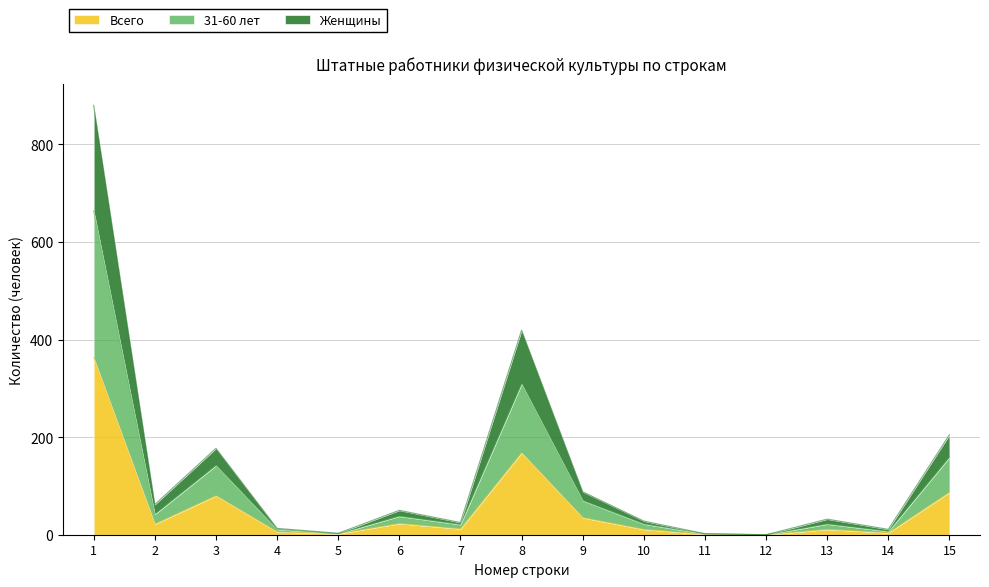

What is the sum of the Всего values at 12 and 10?

11